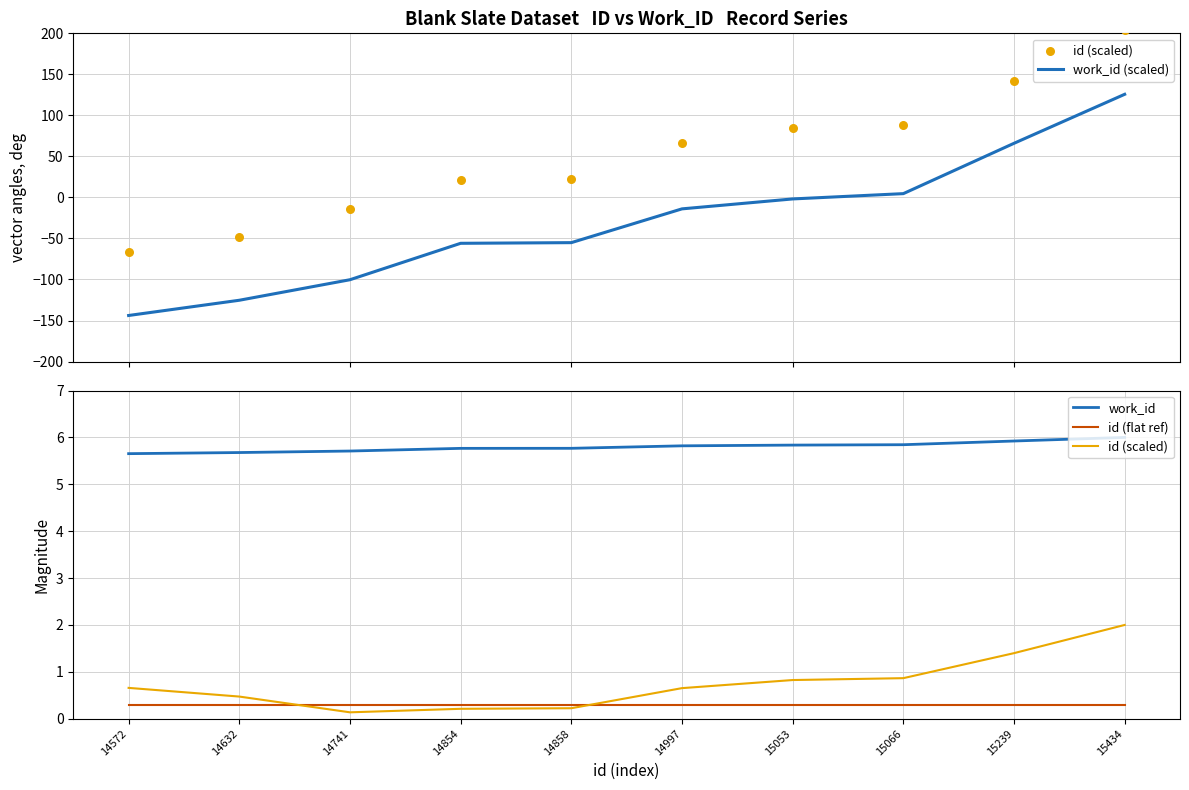

Which series has the largest total across all categories?

work_id